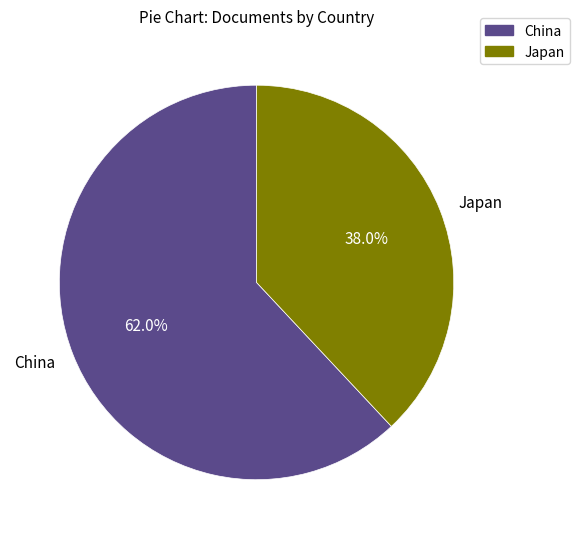

What portion of the pie excludes Japan?

62.0%